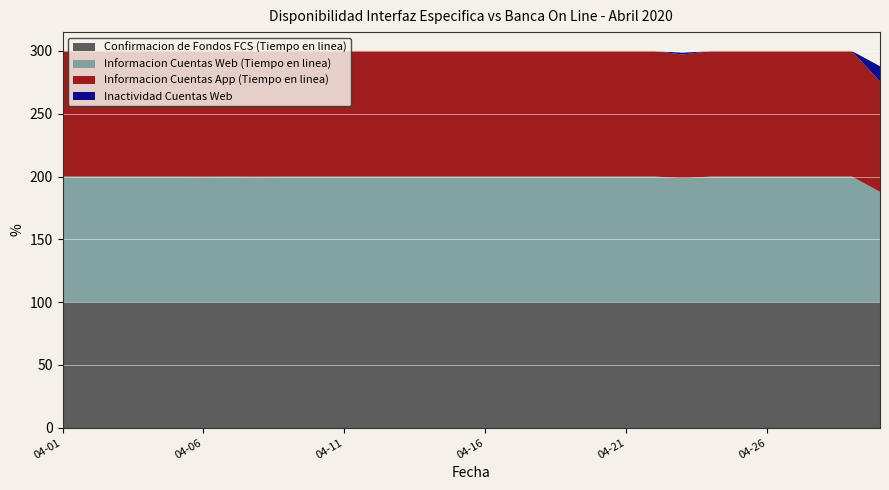

Reading right to left, what are all the values shown in this chart?

Confirmacion de Fondos FCS (Tiempo en linea): 100.0	100.0	100.0	100.0	100.0	100.0	100.0	100.0	100.0	100.0	100.0	100.0	100.0	100.0	100.0	100.0	100.0	100.0	100.0	100.0	100.0	100.0	100.0	100.0	100.0	100.0	100.0	100.0	100.0	100.0
Informacion Cuentas Web (Tiempo en linea): 87.8	100.0	100.0	100.0	100.0	100.0	100.0	98.6	100.0	100.0	100.0	100.0	100.0	100.0	100.0	100.0	100.0	100.0	100.0	100.0	100.0	100.0	99.9	100.0	99.9	100.0	100.0	100.0	100.0	100.0
Informacion Cuentas App (Tiempo en linea): 87.8	100.0	100.0	100.0	100.0	100.0	100.0	98.6	100.0	100.0	100.0	100.0	100.0	100.0	100.0	100.0	100.0	100.0	100.0	100.0	100.0	100.0	99.9	100.0	99.9	100.0	100.0	100.0	100.0	100.0
Inactividad Cuentas Web: 12.2	0.0	0.0	0.0	0.0	0.0	0.0	1.4	0.0	0.0	0.0	0.0	0.0	0.0	0.0	0.0	0.0	0.0	0.0	0.0	0.0	0.0	0.1	0.0	0.1	0.0	0.0	0.0	0.0	0.0